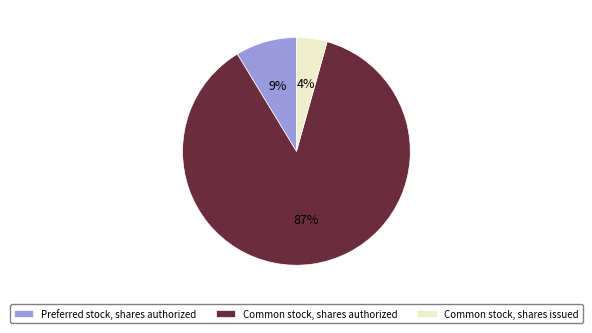

To the nearest percent, what is the difference between the largest and smallest slice percentages?

83%